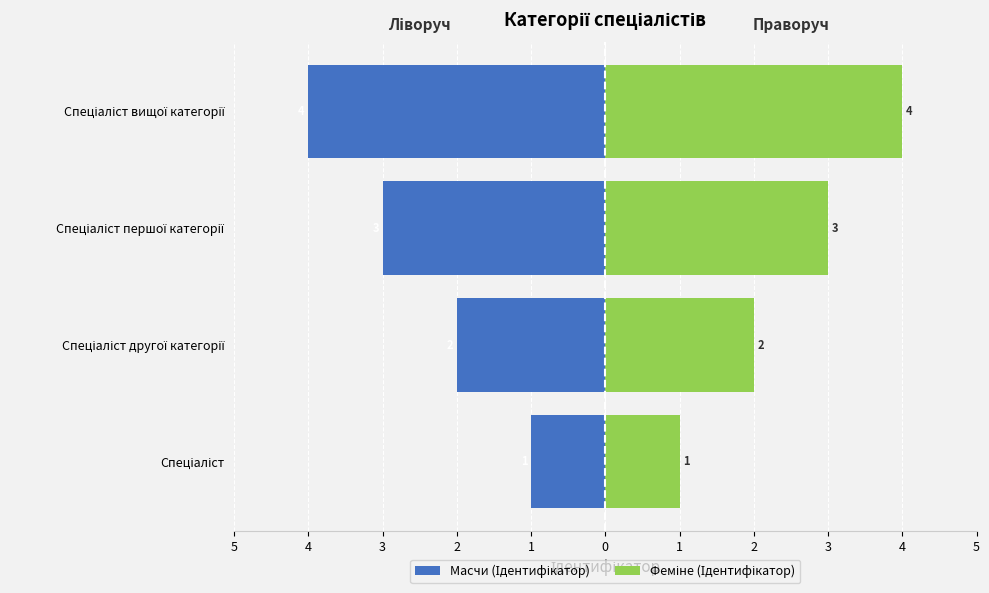

True or false: Феміне (Ідентифікатор) has a value of 1 at Спеціаліст.

False